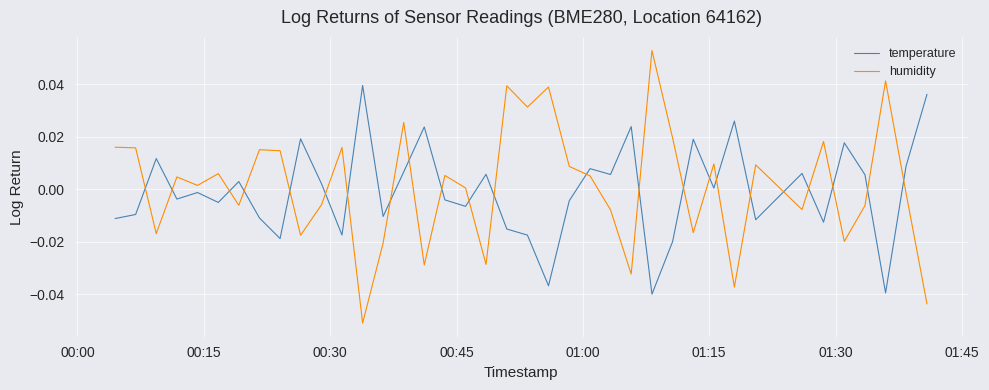

How many times do temperature and humidity cross each other?

23